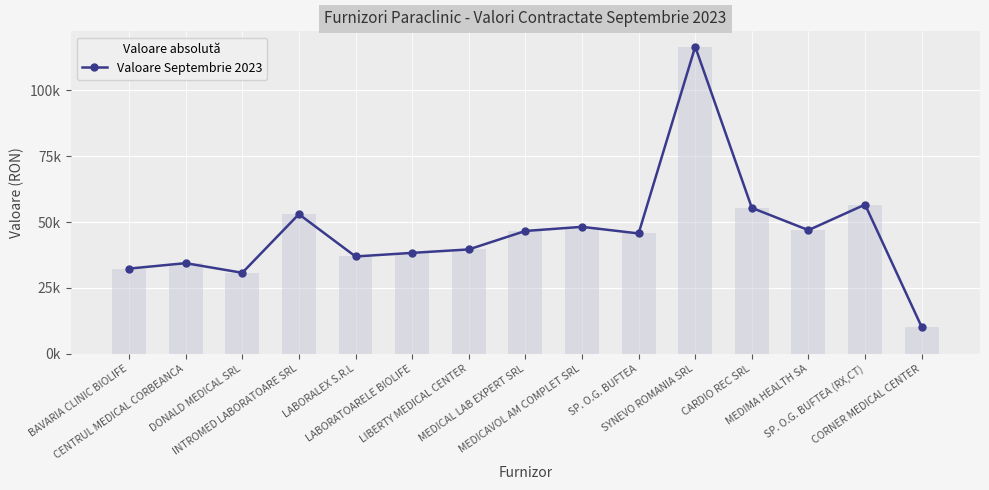

Is it true that the value at LIBERTY MEDICAL CENTER is 60364.3?

False